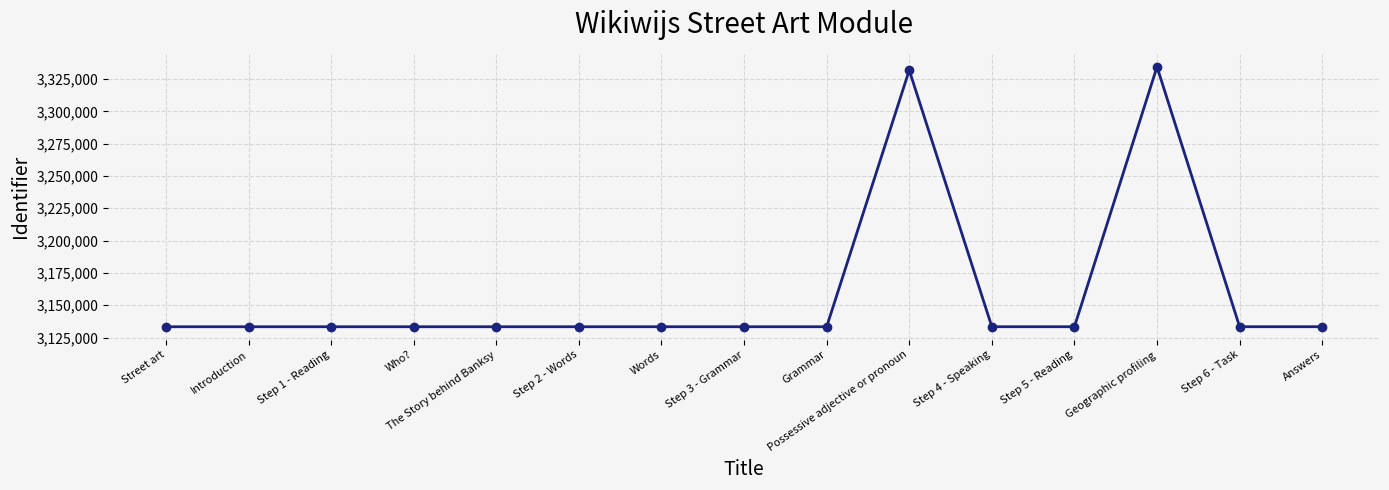

What is the sum of the values at Step 5 - Reading and Who??

6266766